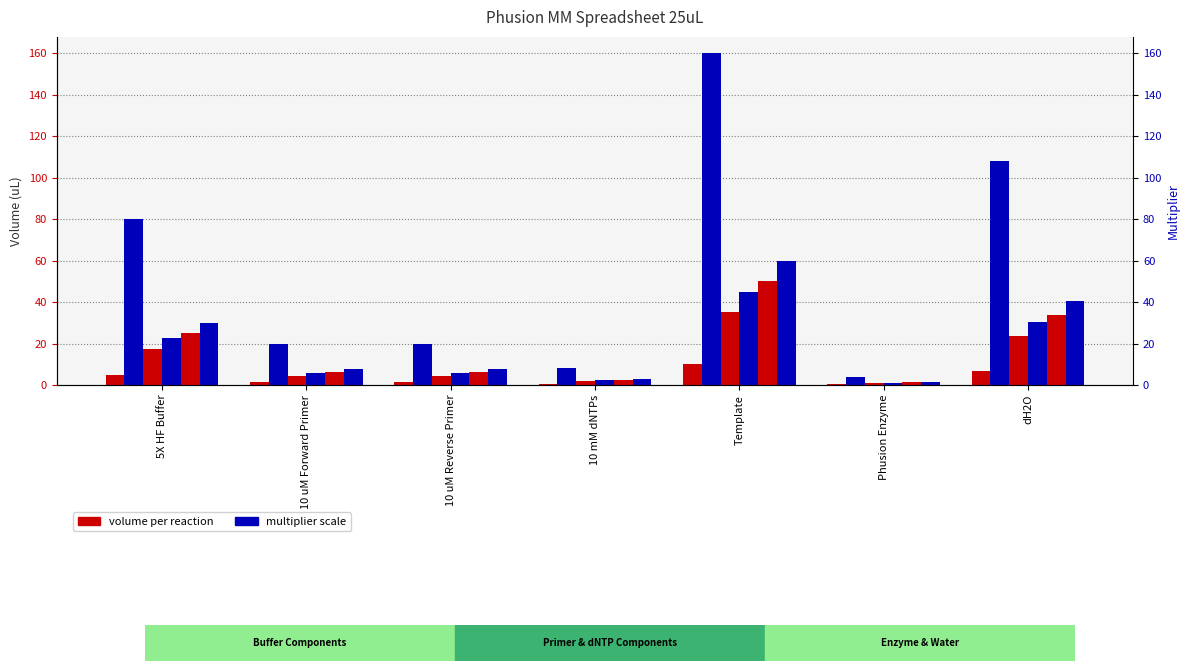

What is the difference between the maximum and minimum values in the 5x series?

48.8